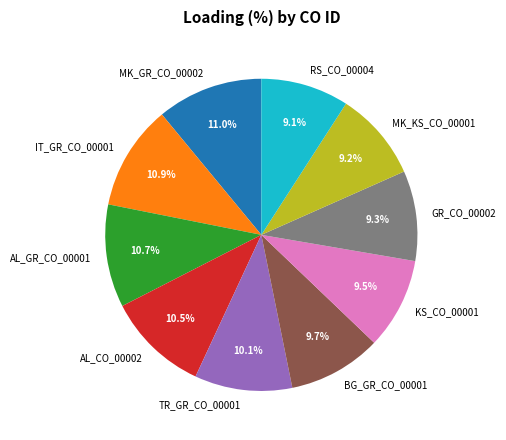

Between BG_GR_CO_00001 and IT_GR_CO_00001, which is larger?

IT_GR_CO_00001